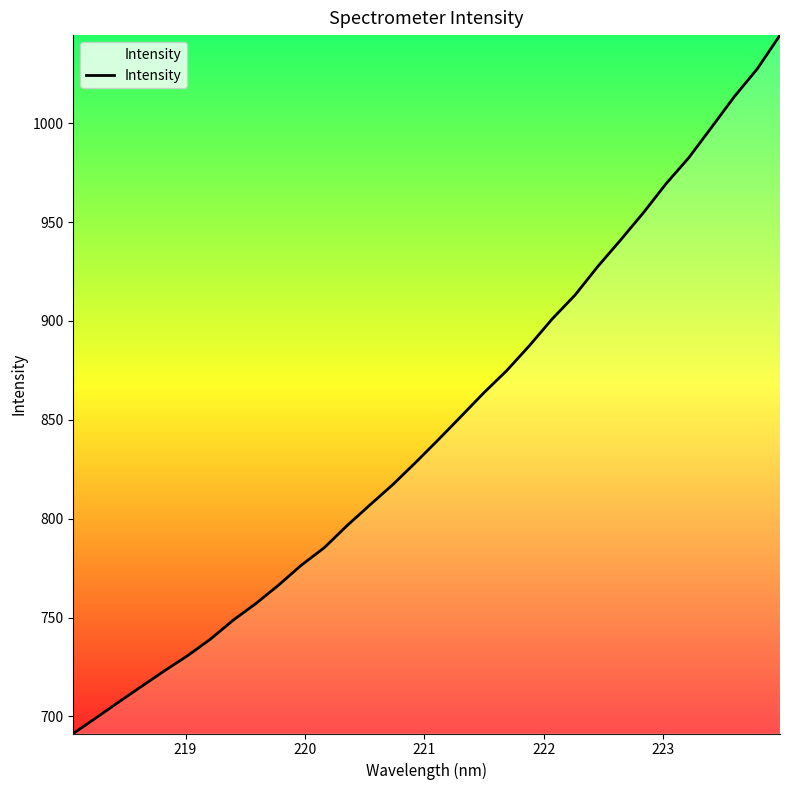

What is the difference between the maximum and minimum values?

353.2